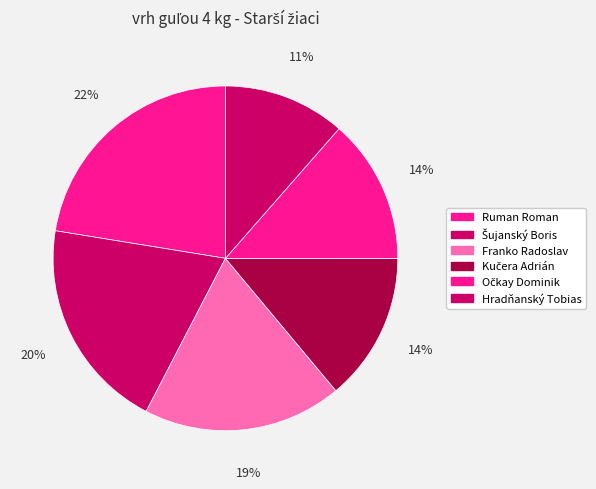

To the nearest percent, what is the difference between the Očkay Dominik and Hradňanský Tobias slice percentages?

2%